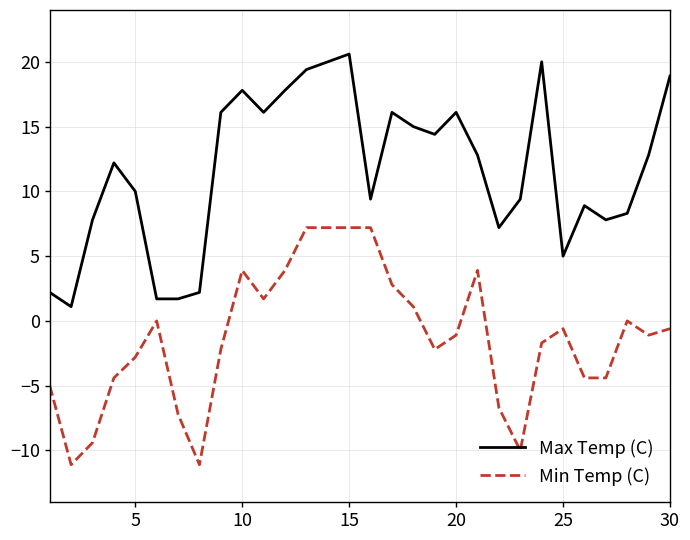

Which series has the largest total across all categories?

Max Temp (C)